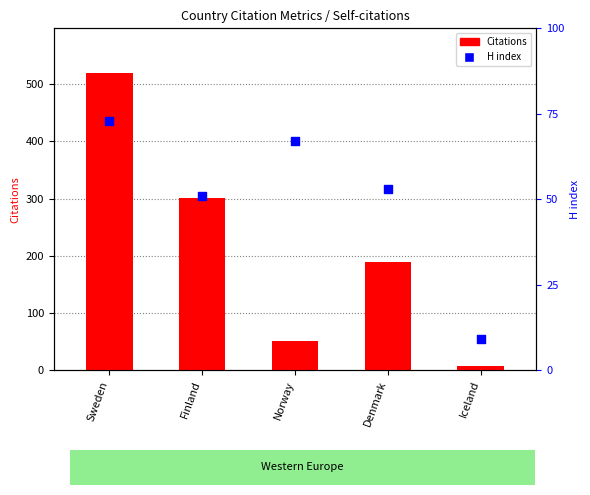

Is the value of Citations at Norway greater than the value of H index at Iceland?

Yes